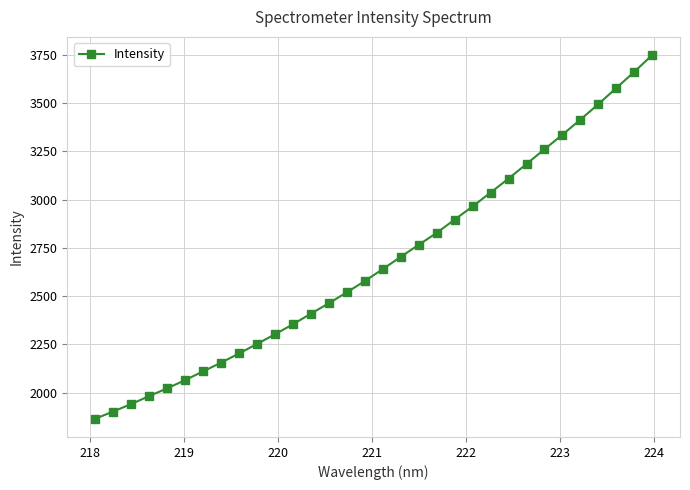

What is the value of the 4th point from the left?

1982.1